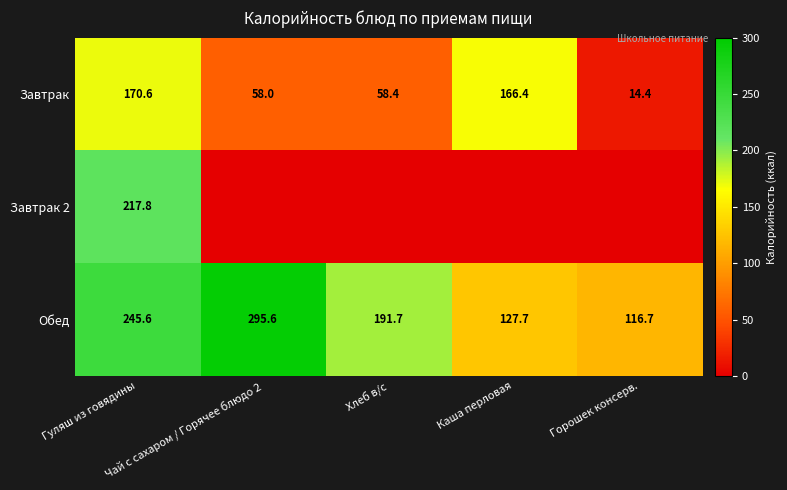

What is the average value of the Обед series?

195.5